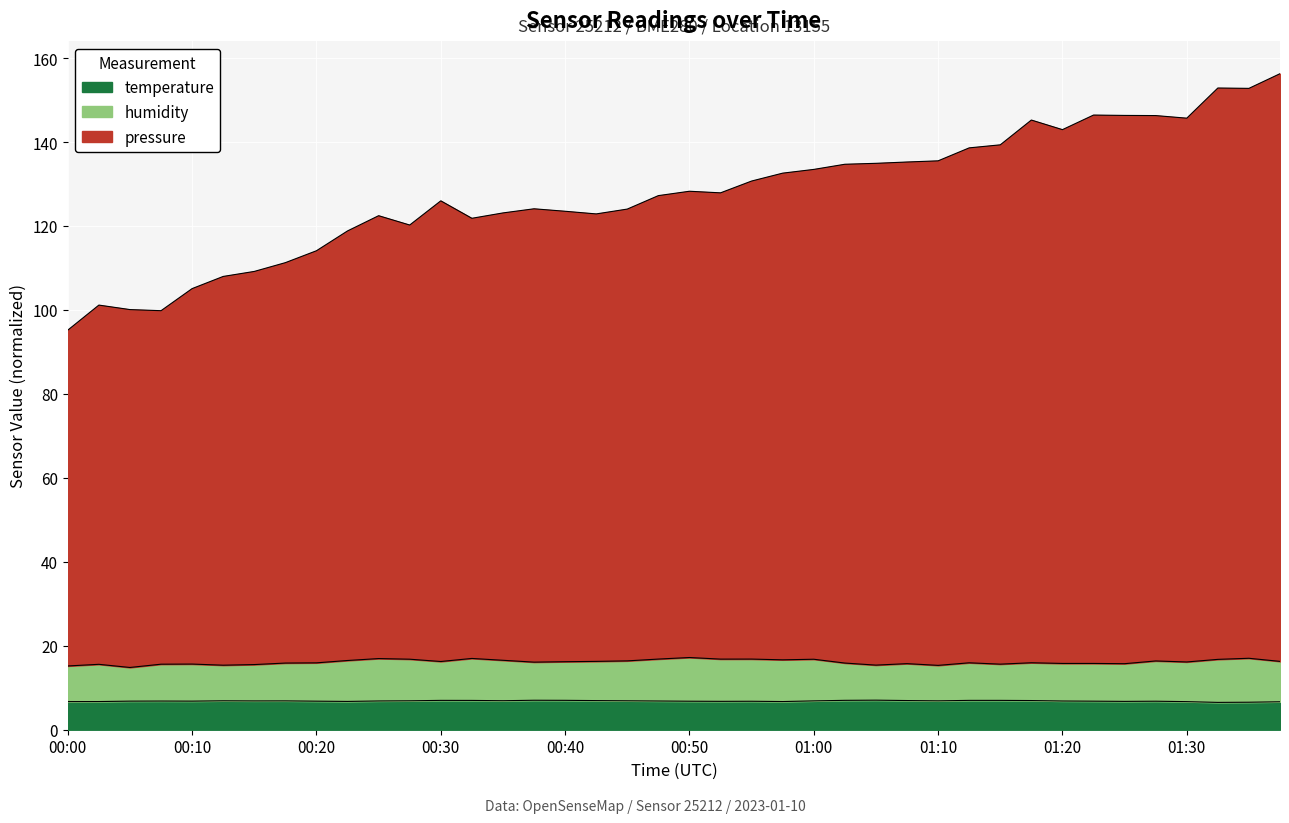

Rank the series at 01:02 from lowest to highest value.

temperature, humidity, pressure